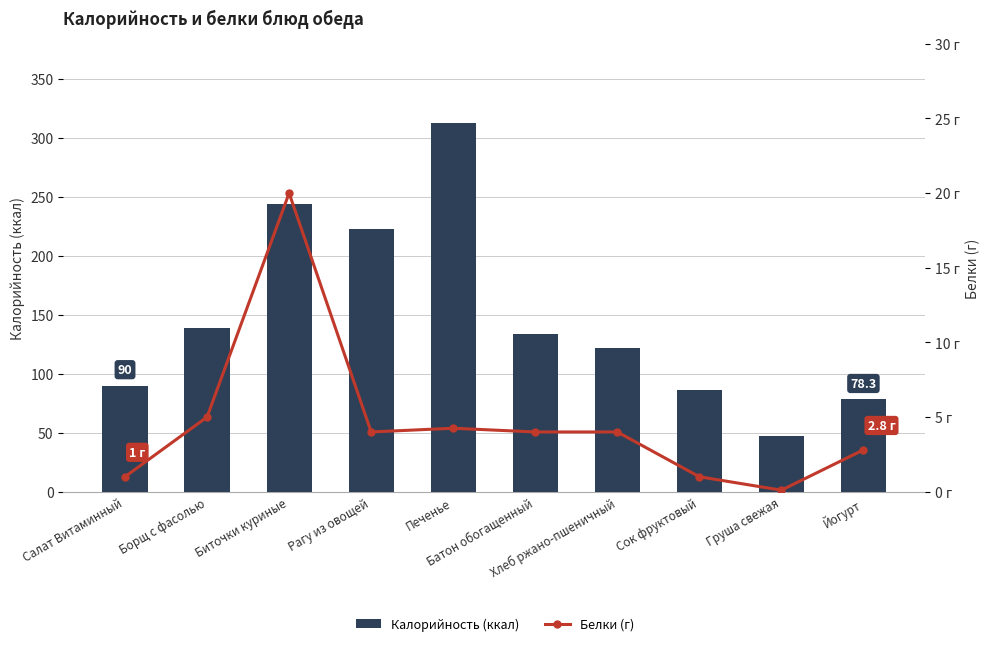

What is the sum of the Калорийность (ккал) values at Хлеб ржано-пшеничный and Груша свежая?

169.0